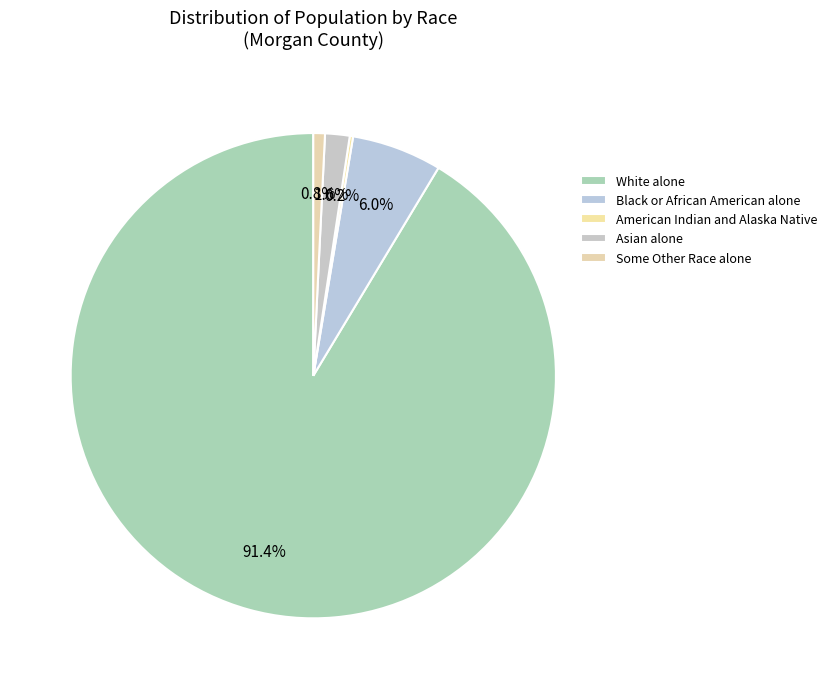

Between American Indian and Alaska Native and Black or African American alone, which is larger?

Black or African American alone